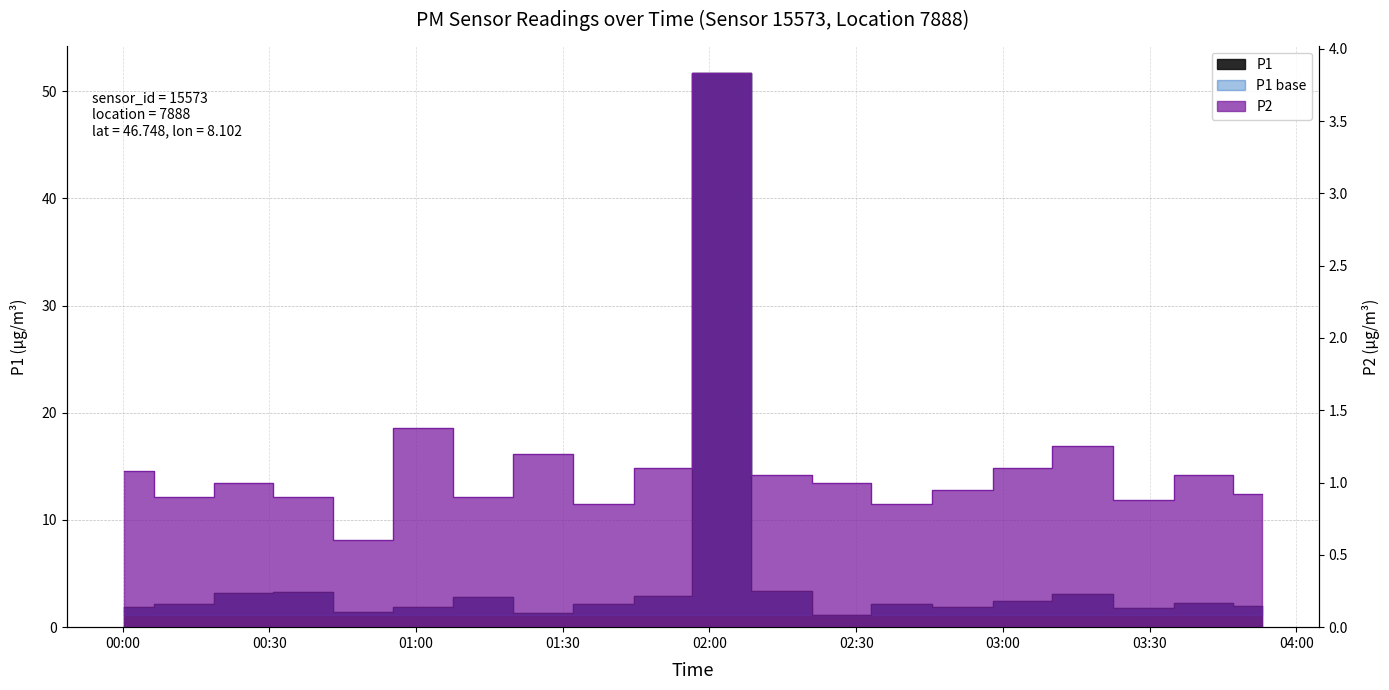

What is the value of the P2 point at the 13th from the left?

1.0